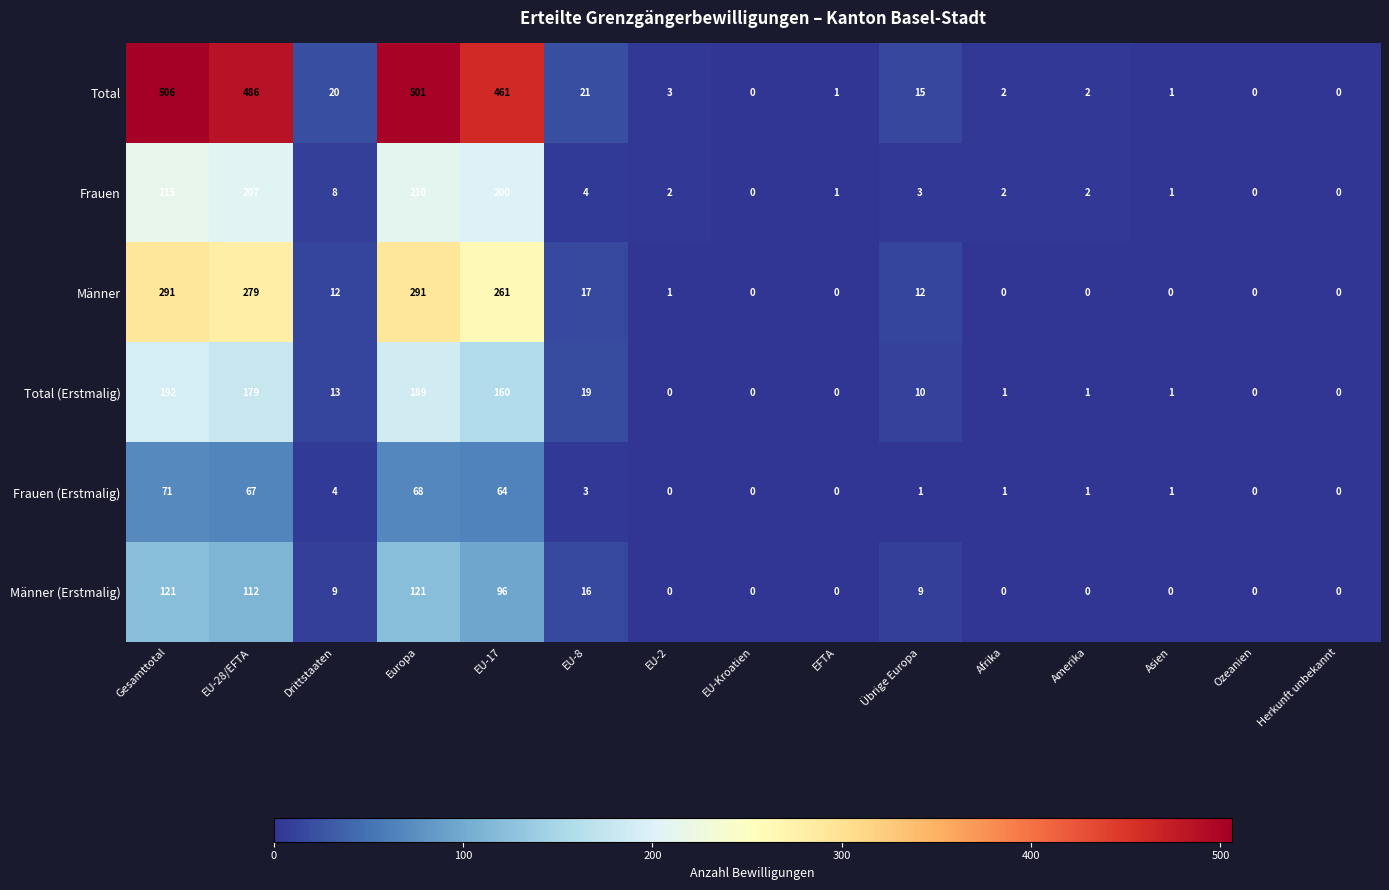

Which series has the largest total across all categories?

Total